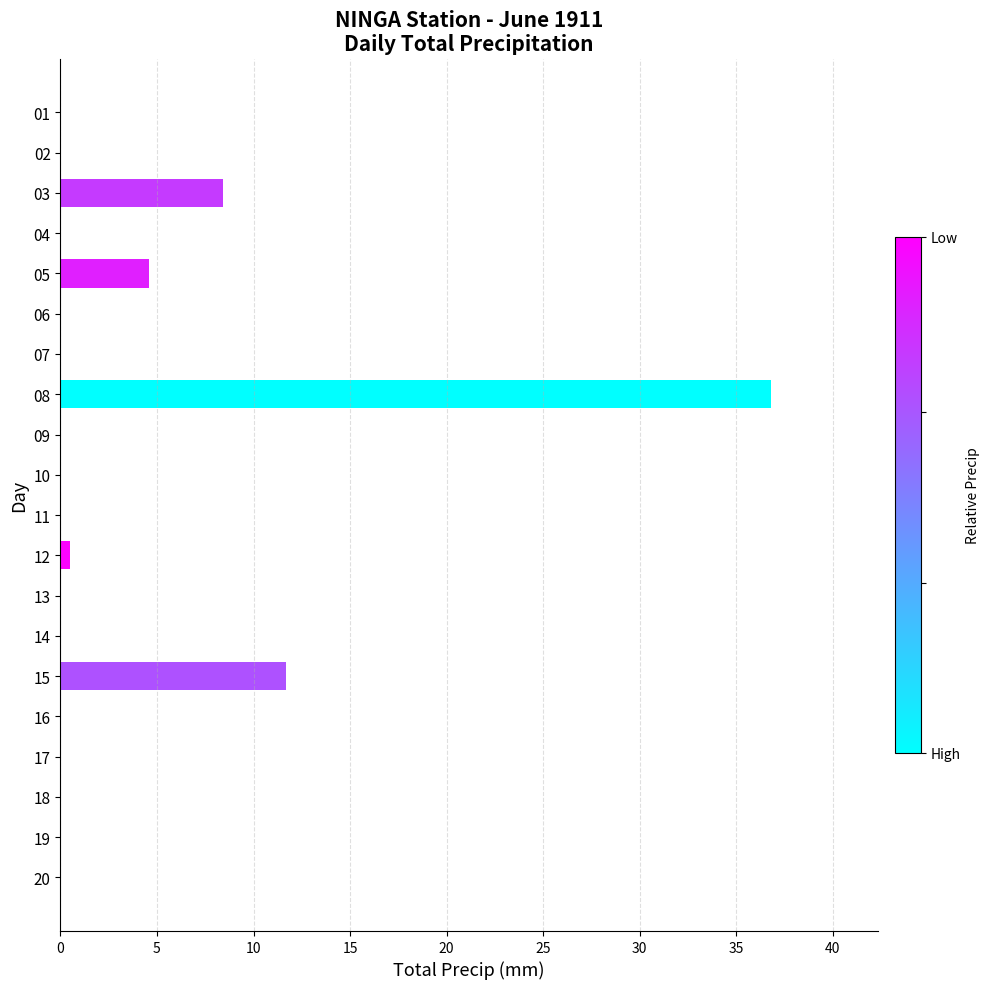

How many distinct data groups are displayed?

1